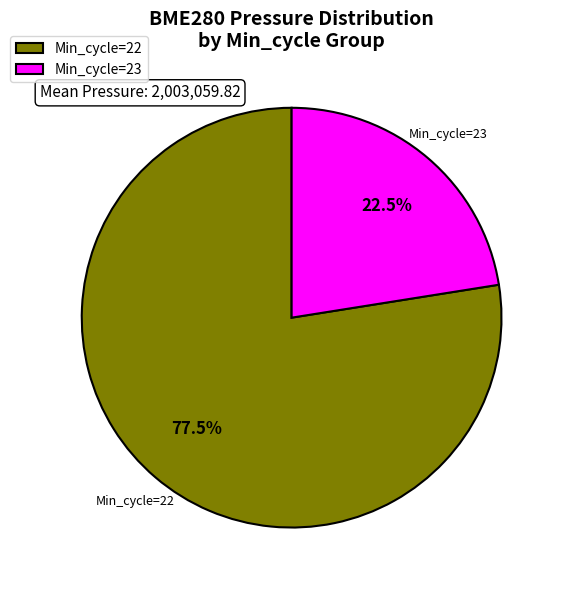

How many segments does this pie chart have?

2